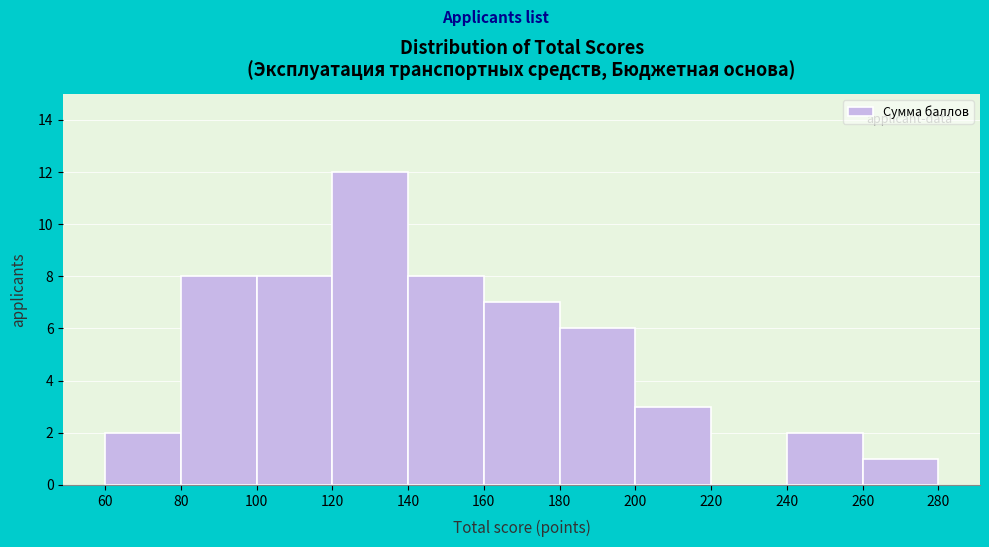

How tall is the bar that spans 180 to 200 on the x-axis? The values are not printed on the chart, so give them approximately, as read against the axis.

6